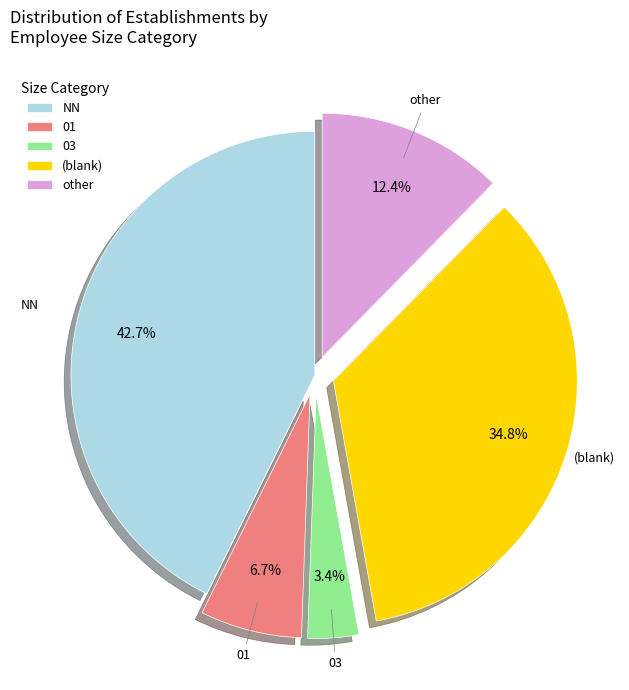

To the nearest percent, what is the average slice percentage?

20%